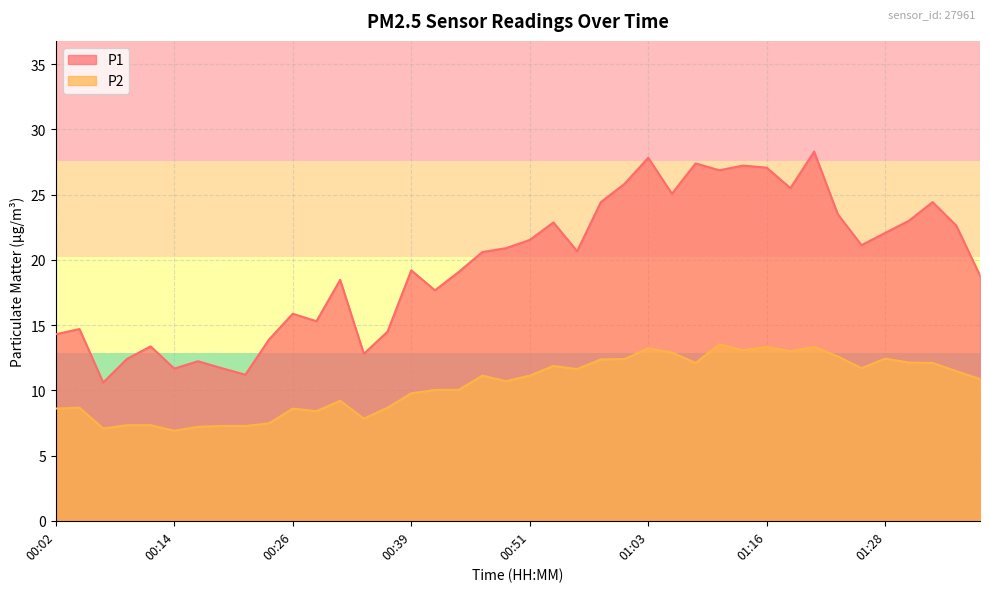

True or false: P1 has more than 0 interior local peaks.

True